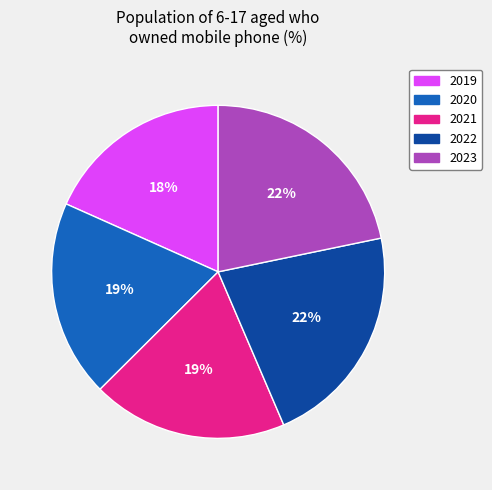

To the nearest percent, what portion does 2022 represent?

22%